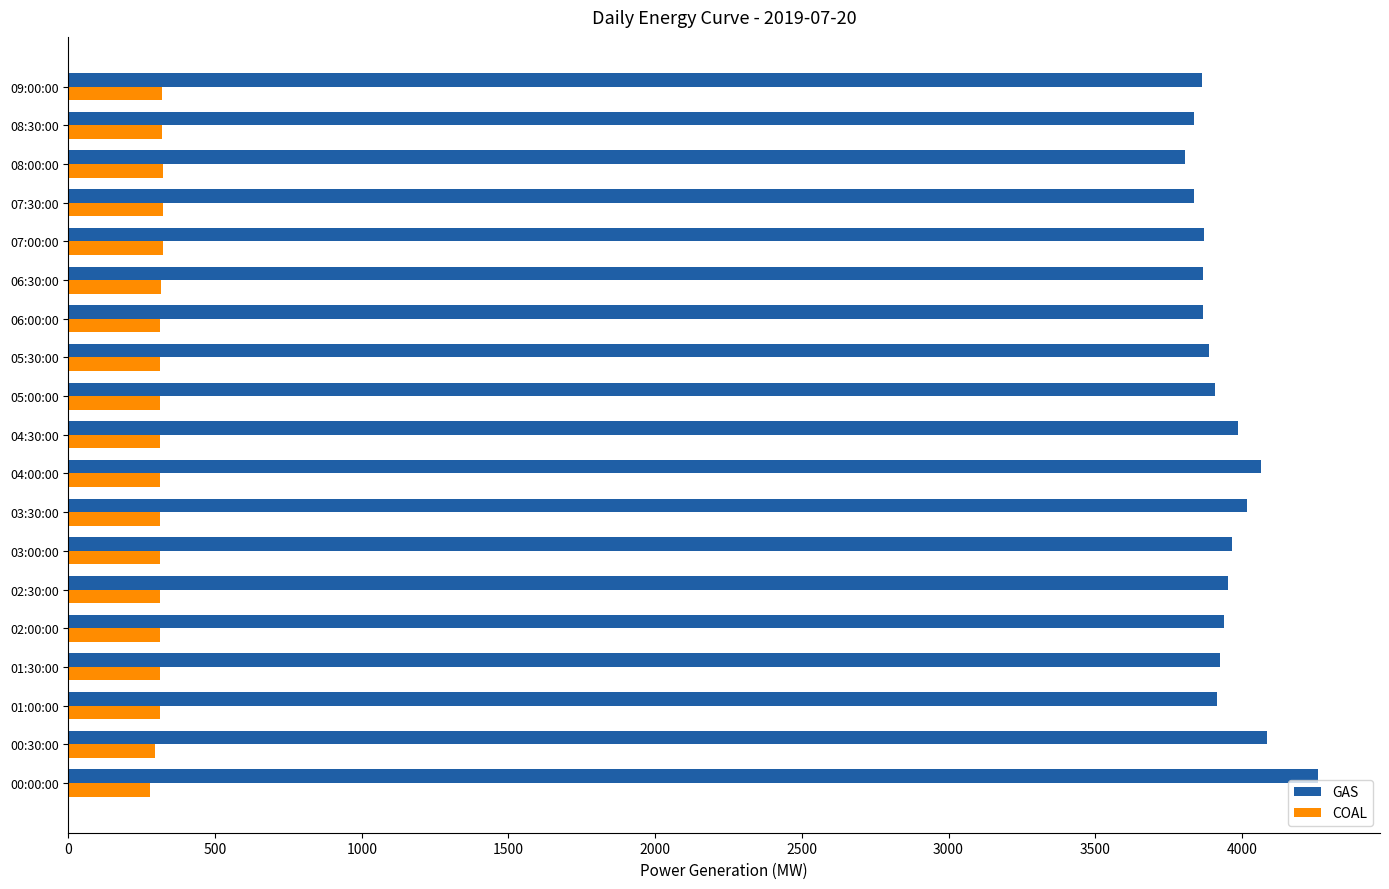

What is the sum of the COAL values at 08:00:00 and 04:00:00?

632.0